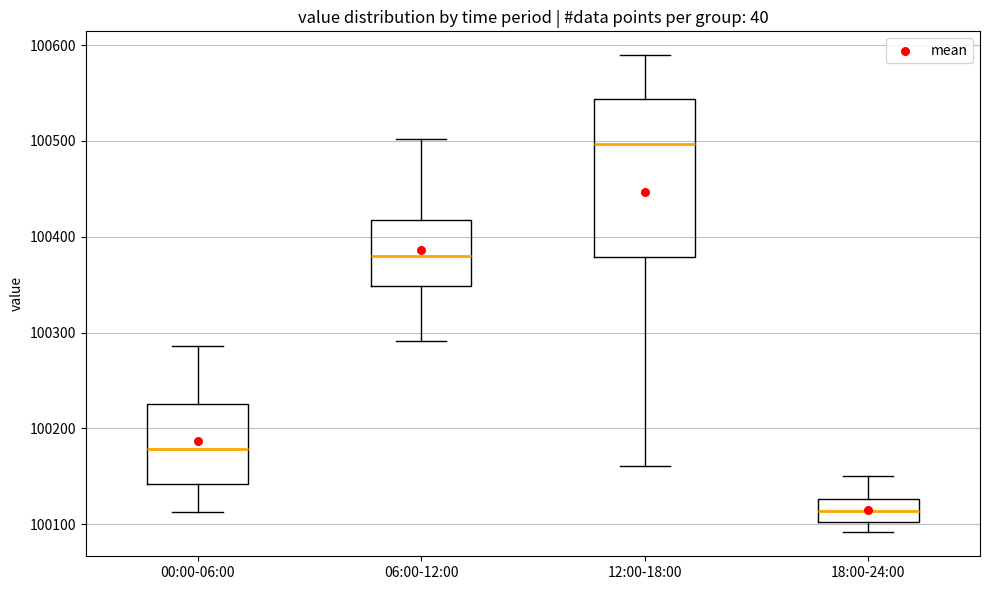

Reading left to right, transcribe this box plot: for each box, give where its median line is, the range the box spans, and where its two whiskers end, as read against the y-axis. The values are not printed on the chart, so give them approximately, as read against the axis.

00:00-06:00: median 100180, box 100140 to 100230, whiskers 100110 to 100290
06:00-12:00: median 100380, box 100350 to 100420, whiskers 100290 to 100500
12:00-18:00: median 100500, box 100380 to 100540, whiskers 100160 to 100590
18:00-24:00: median 100110, box 100100 to 100130, whiskers 100090 to 100150